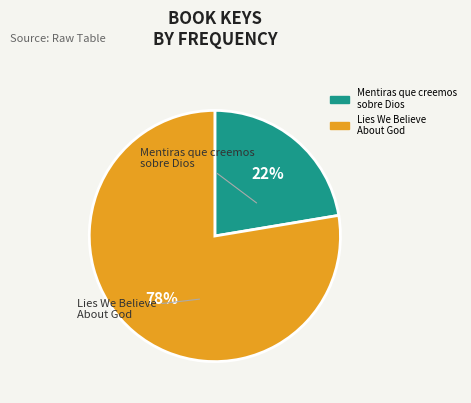

To the nearest percent, what is the difference between the largest and smallest slice percentages?

55%